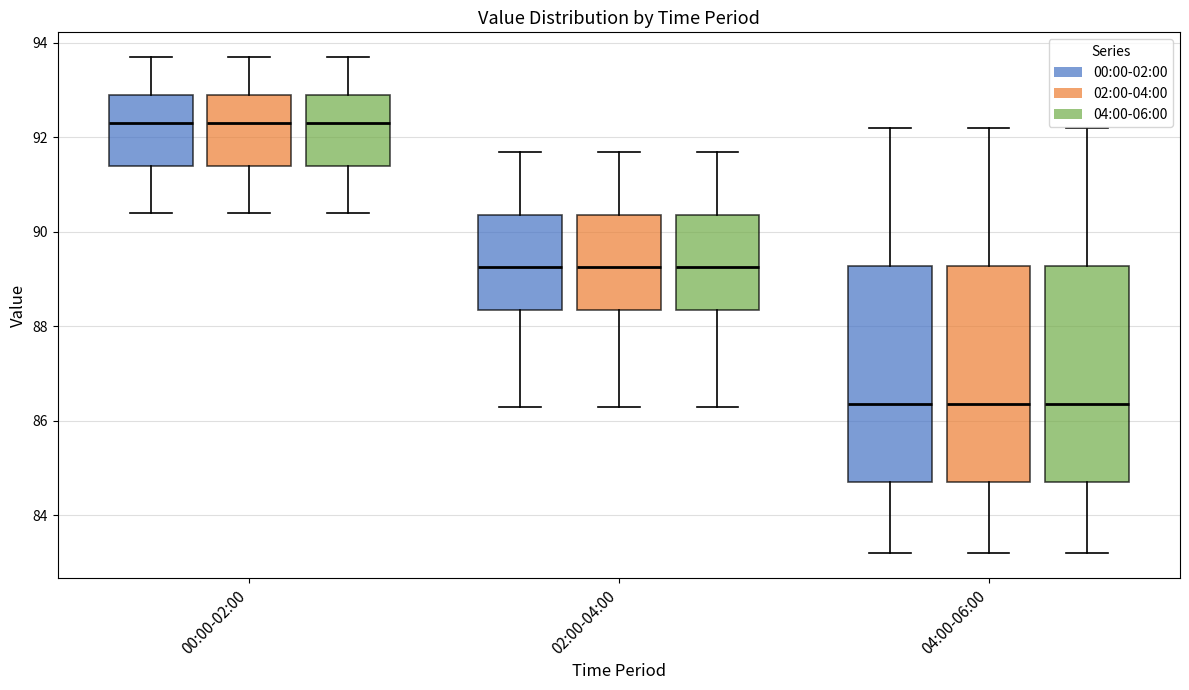

Reading left to right, transcribe this box plot: for each box, give where its median line is, the range the box spans, and where its two whiskers end, as read against the y-axis. The values are not printed on the chart, so give them approximately, as read against the axis.

00:00-02:00 (00:00-02:00): median 92.4, box 91.4 to 93.0, whiskers 90.4 to 93.8
00:00-02:00 (02:00-04:00): median 92.4, box 91.4 to 93.0, whiskers 90.4 to 93.8
00:00-02:00 (04:00-06:00): median 92.4, box 91.4 to 93.0, whiskers 90.4 to 93.8
02:00-04:00 (00:00-02:00): median 89.2, box 88.4 to 90.4, whiskers 86.4 to 91.8
02:00-04:00 (02:00-04:00): median 89.2, box 88.4 to 90.4, whiskers 86.4 to 91.8
02:00-04:00 (04:00-06:00): median 89.2, box 88.4 to 90.4, whiskers 86.4 to 91.8
04:00-06:00 (00:00-02:00): median 86.4, box 84.8 to 89.2, whiskers 83.2 to 92.2
04:00-06:00 (02:00-04:00): median 86.4, box 84.8 to 89.2, whiskers 83.2 to 92.2
04:00-06:00 (04:00-06:00): median 86.4, box 84.8 to 89.2, whiskers 83.2 to 92.2